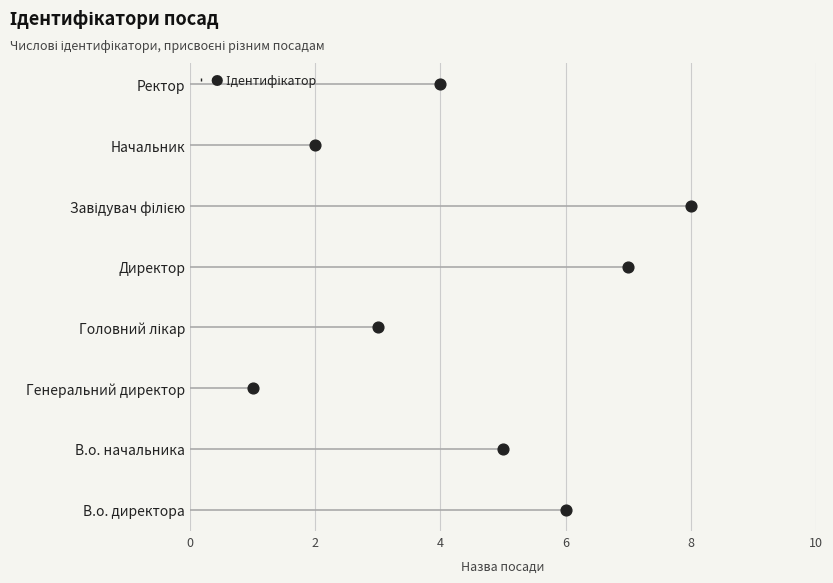

What is the change in value from 4 to 8?

+2